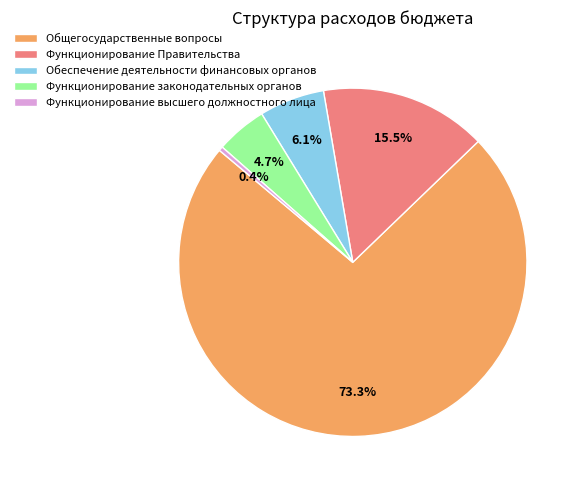

To the nearest percent, what percentage of the pie is Общегосударственные вопросы?

73%